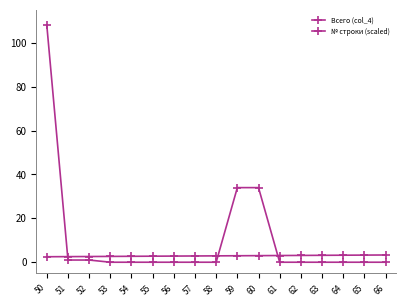

Count the number of categories in the chart.

17